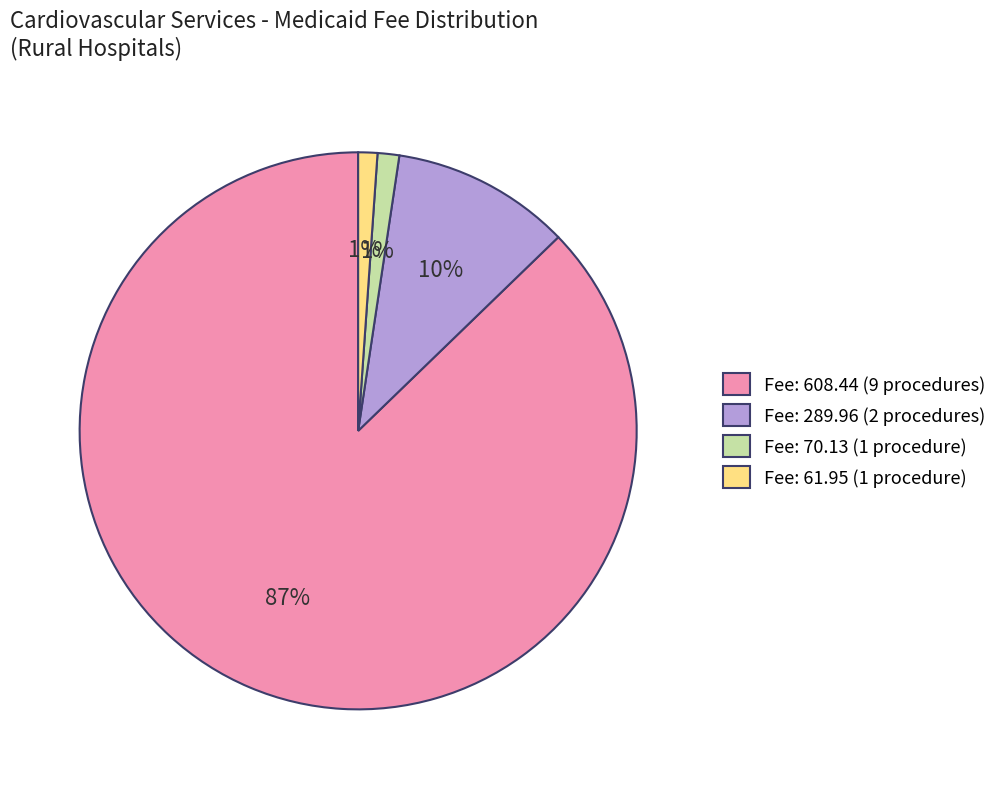

Is there any slice that represents more than half of the pie?

Yes